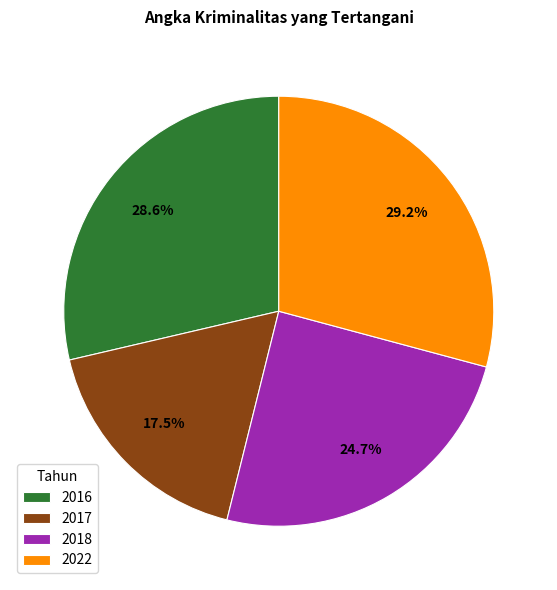

Is it true that 2022 is 29% of the pie?

True